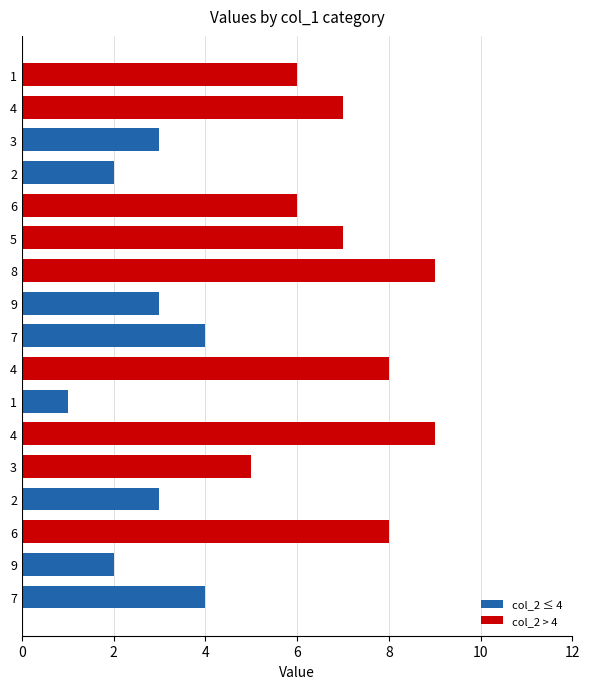

What is the sum of all values?

87